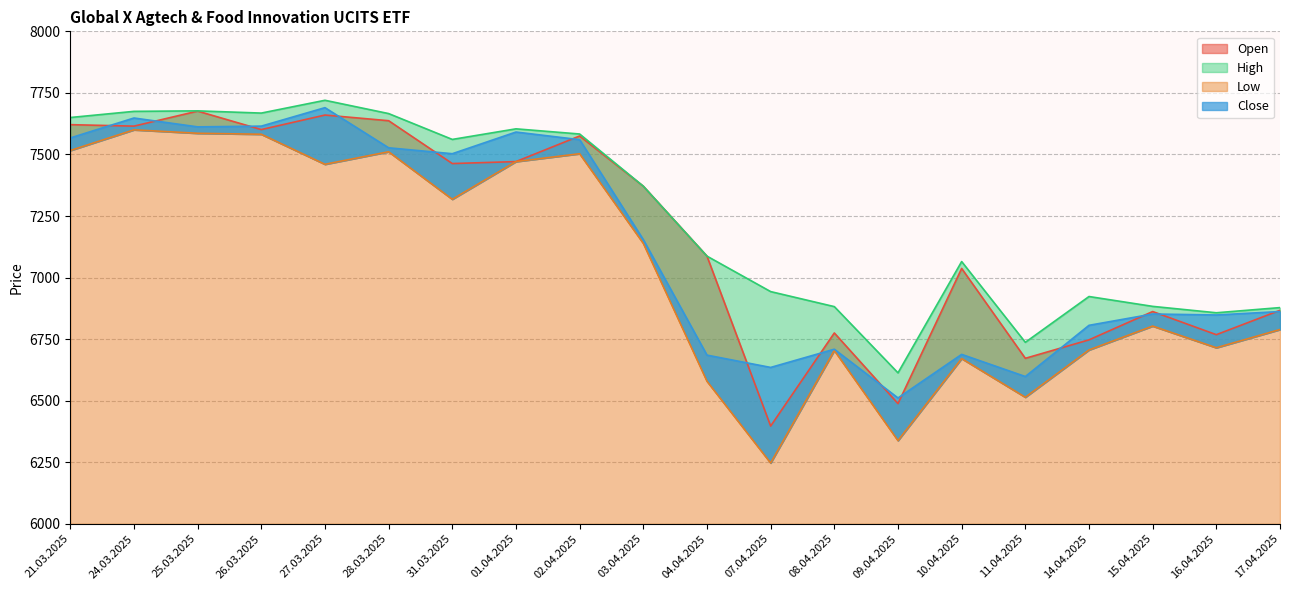

Which category has the lowest value in the Low series?

07.04.2025